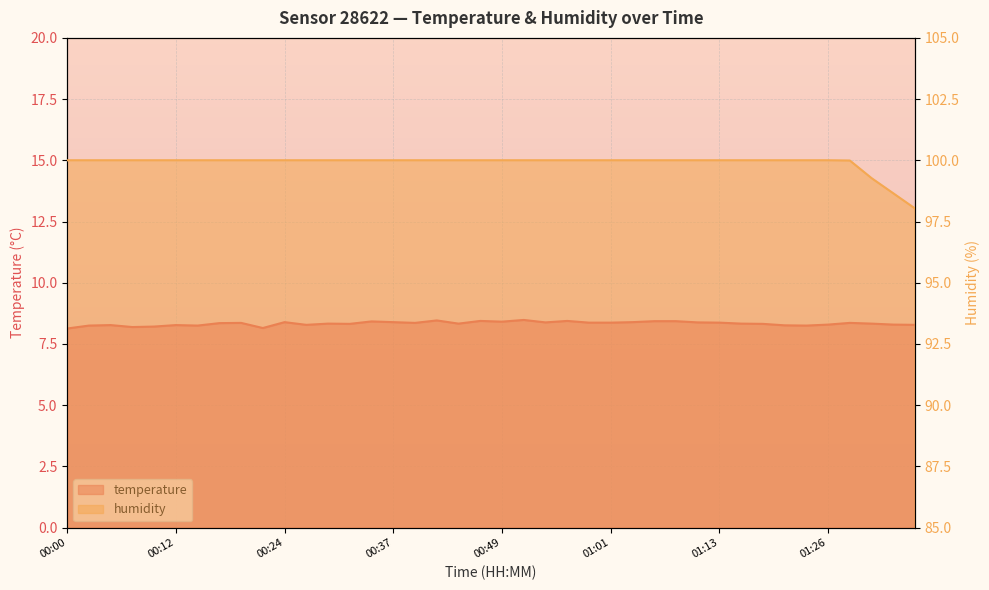

What position from the left is 00:12?

6